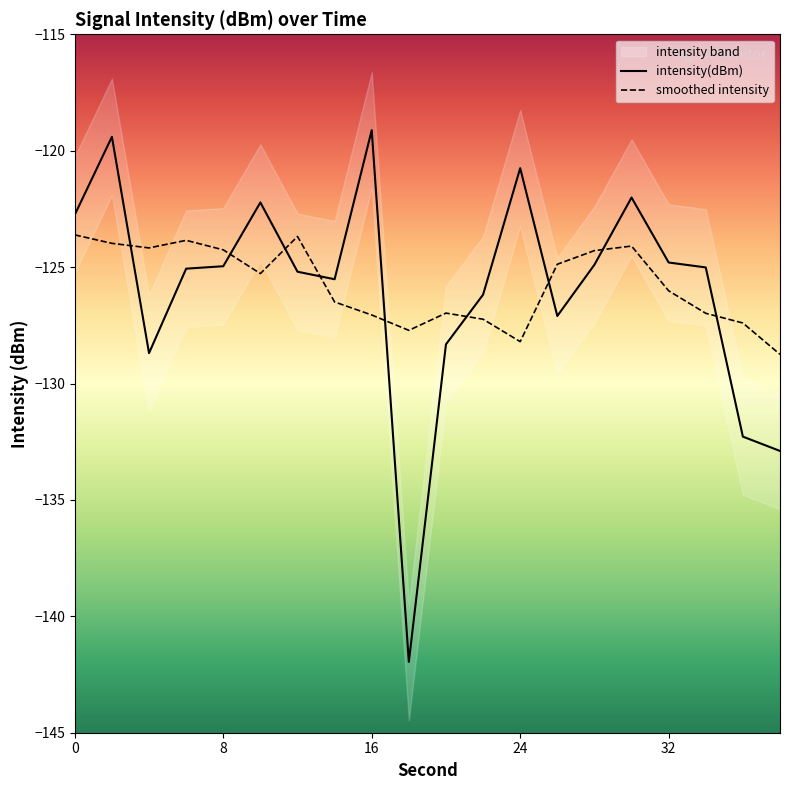

What is the difference between the highest and lowest values at 8?

4.6